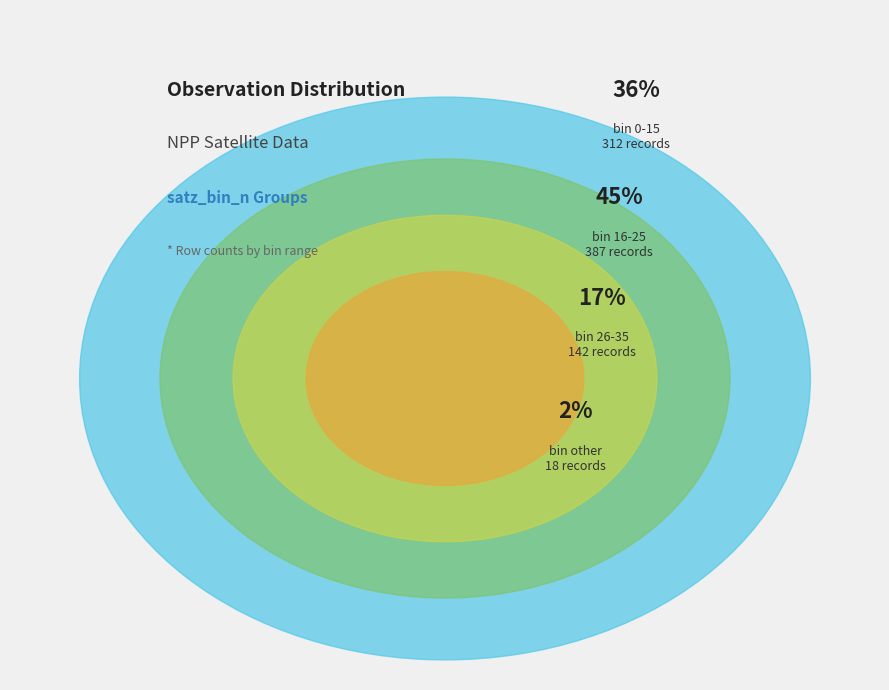

To the nearest percent, what is the average slice percentage?

25%